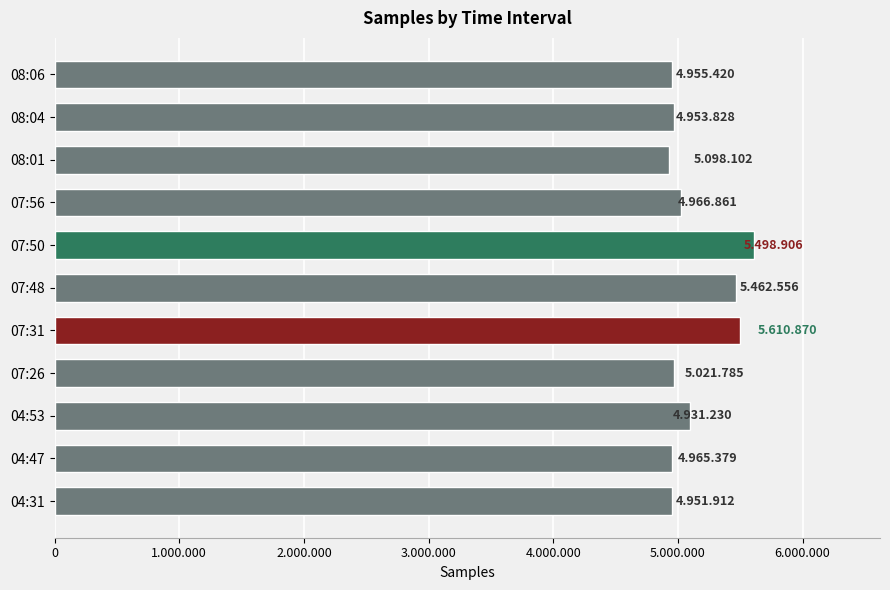

Are the bars horizontal?

Yes